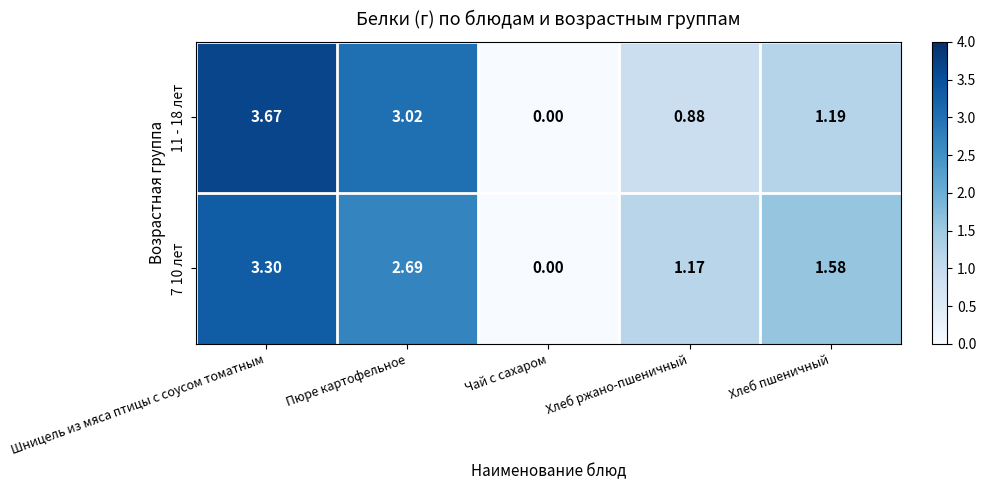

List the series in order of their peak value, lowest first.

7 10 лет, 11 - 18 лет